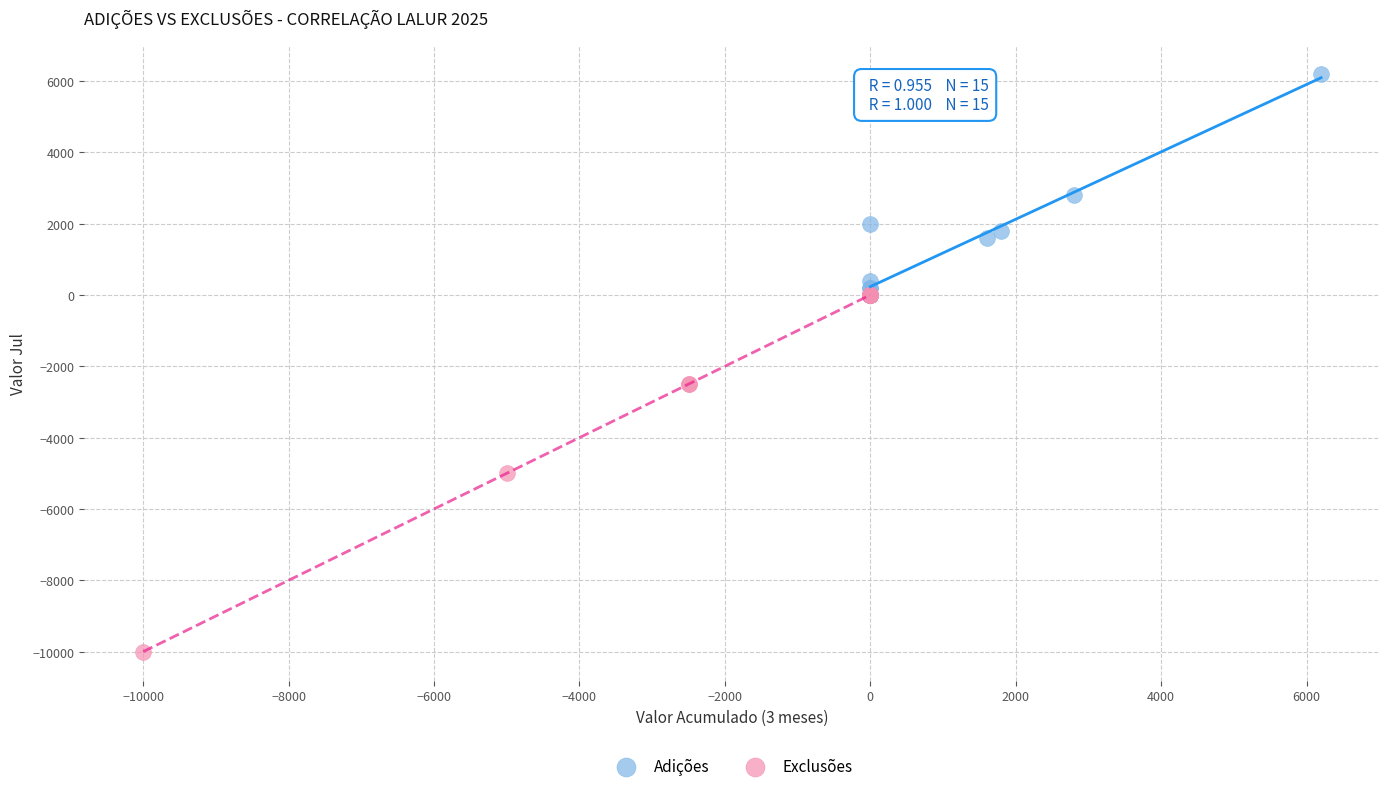

Which series has the largest Y range (max minus min)?

Exclusões